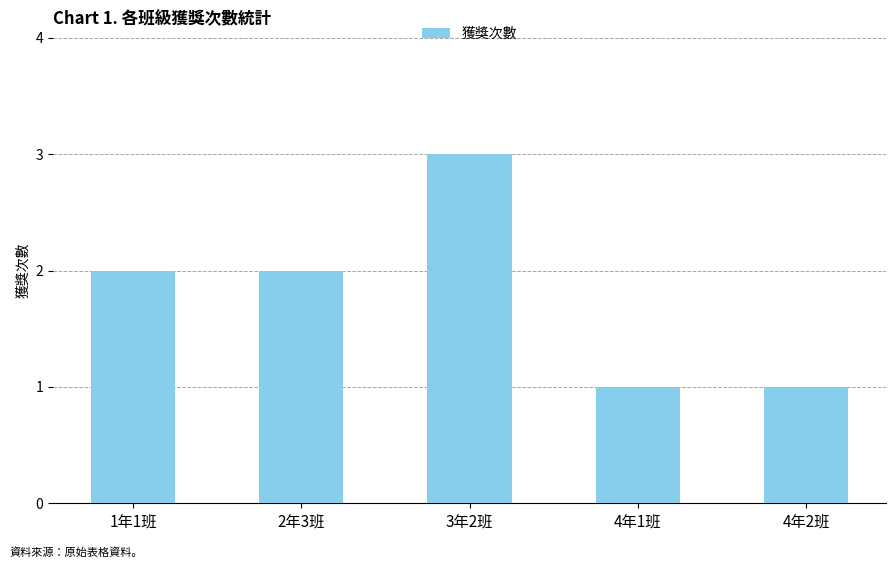

Reading left to right, what are all the values shown in this chart?

1年1班=2	2年3班=2	3年2班=3	4年1班=1	4年2班=1